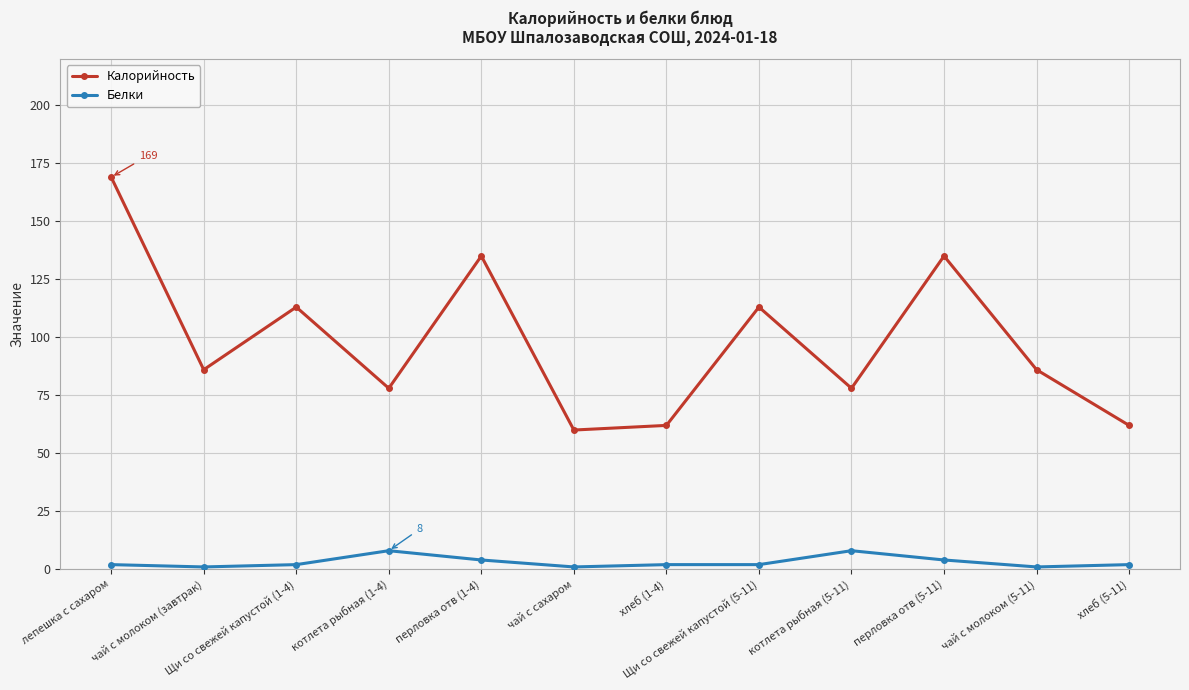

True or false: Калорийность and Белки cross at least once.

False